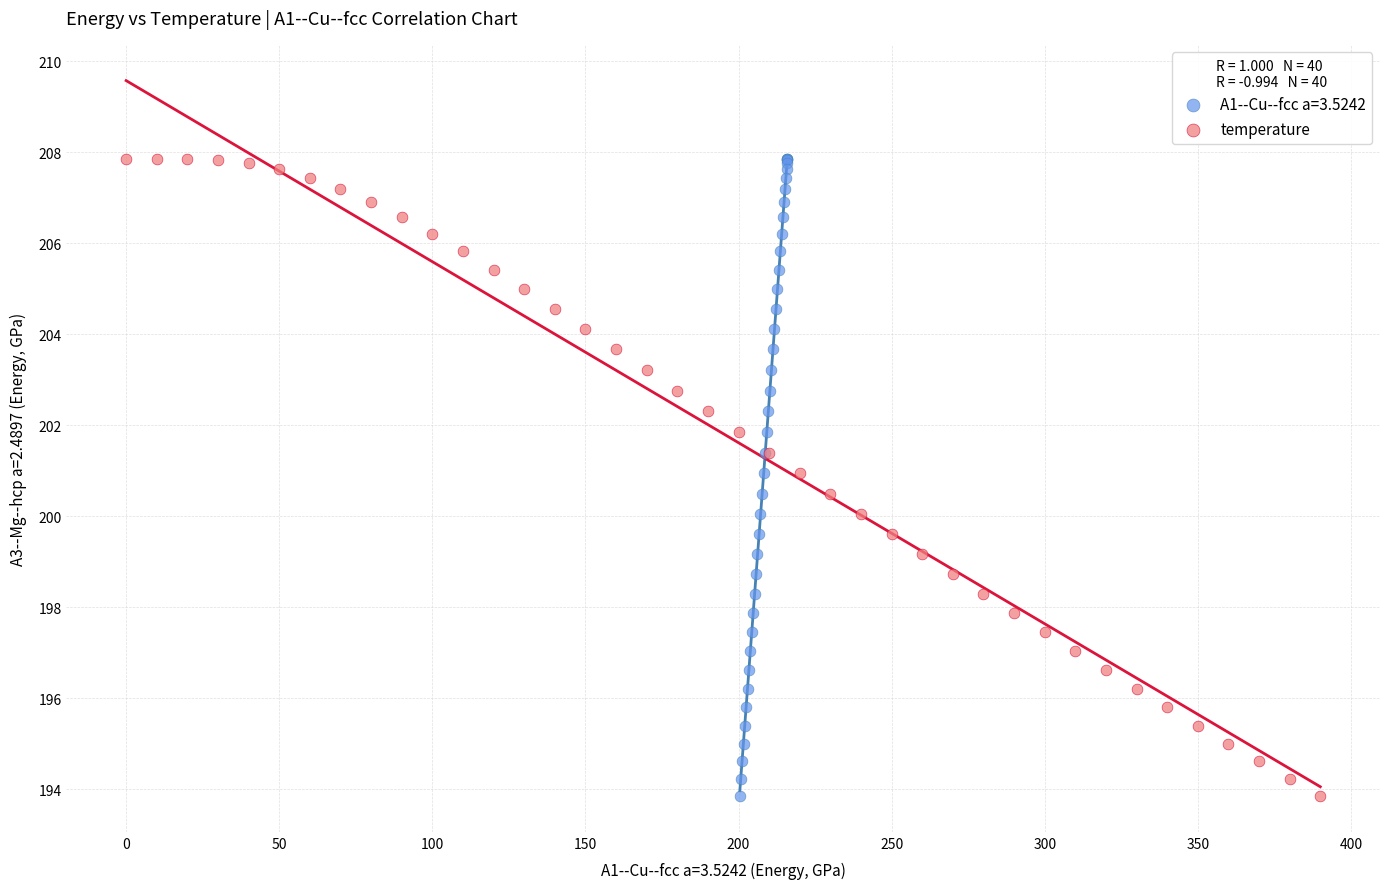

What are all the series names shown in the legend?

A1--Cu--fcc a=3.5242, temperature